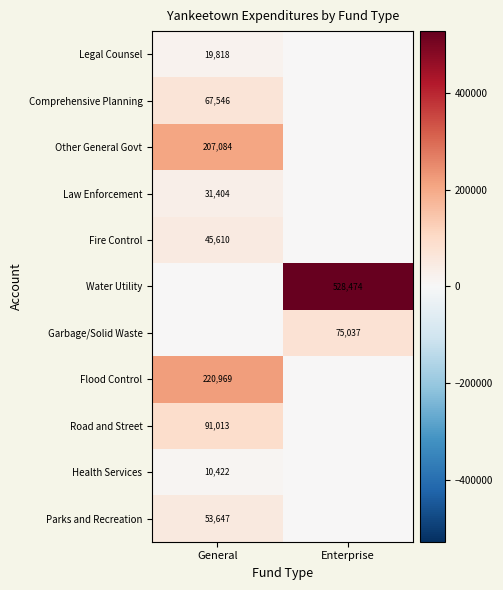

The value of Other General Govt at General is 207084. True or false?

True